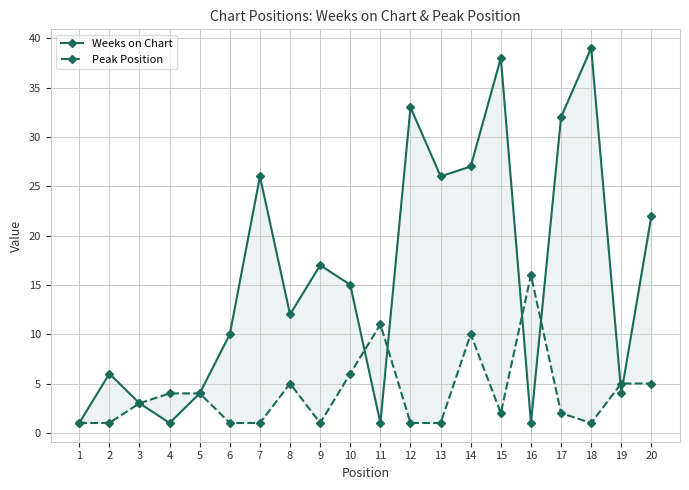

At which category does Peak Position reach its first local peak?

8